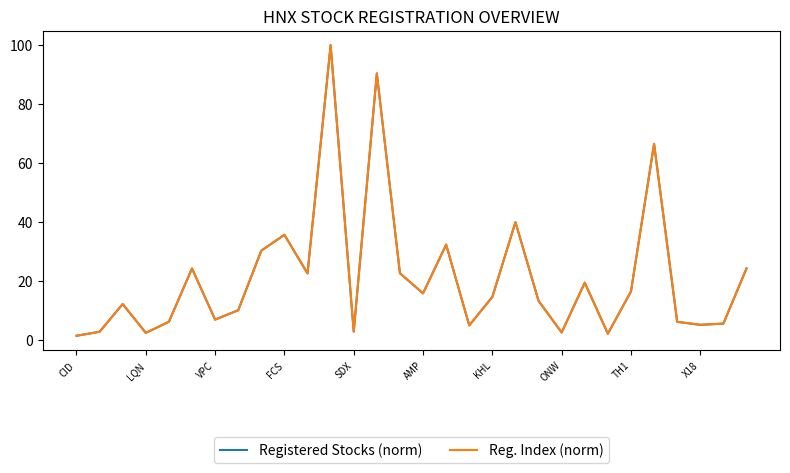

After their last crossing, which series has the higher values: Reg. Index (norm) or Registered Stocks (norm)?

Reg. Index (norm)